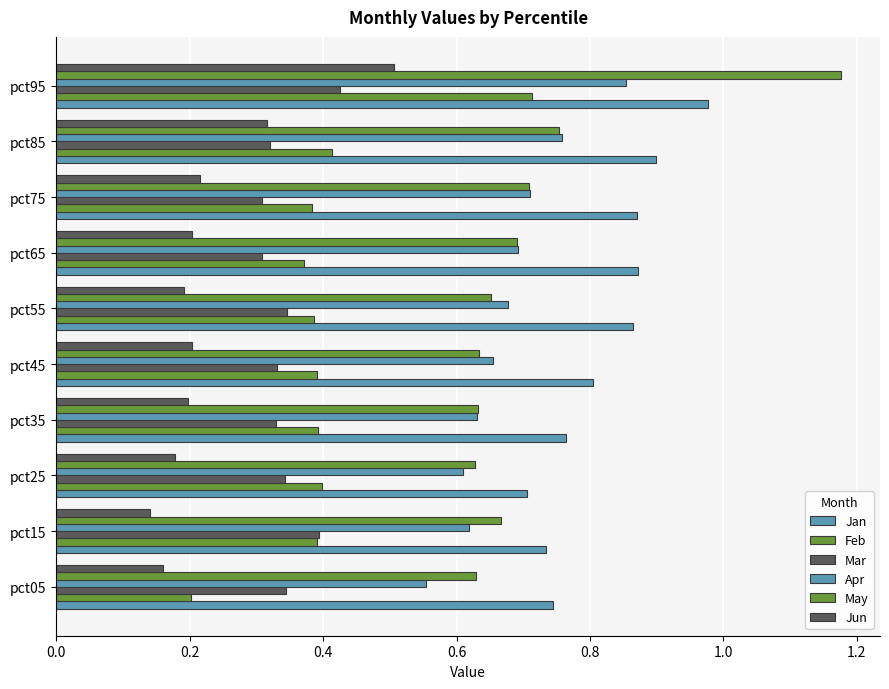

How many distinct data groups are displayed?

6